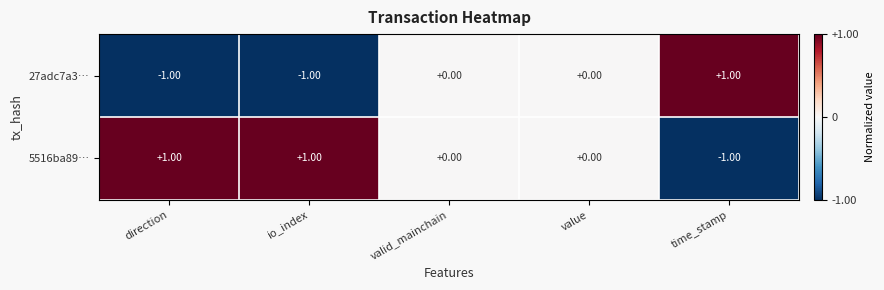

Rank the series by their average value, from lowest to highest.

27adc7a3…, 5516ba89…